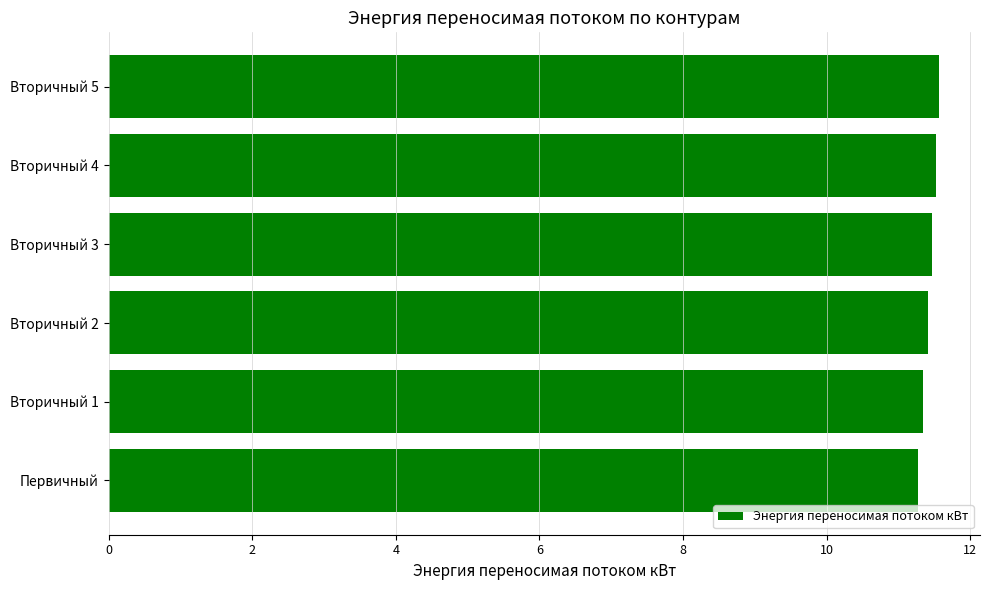

How many values are between 11 and 12?

6